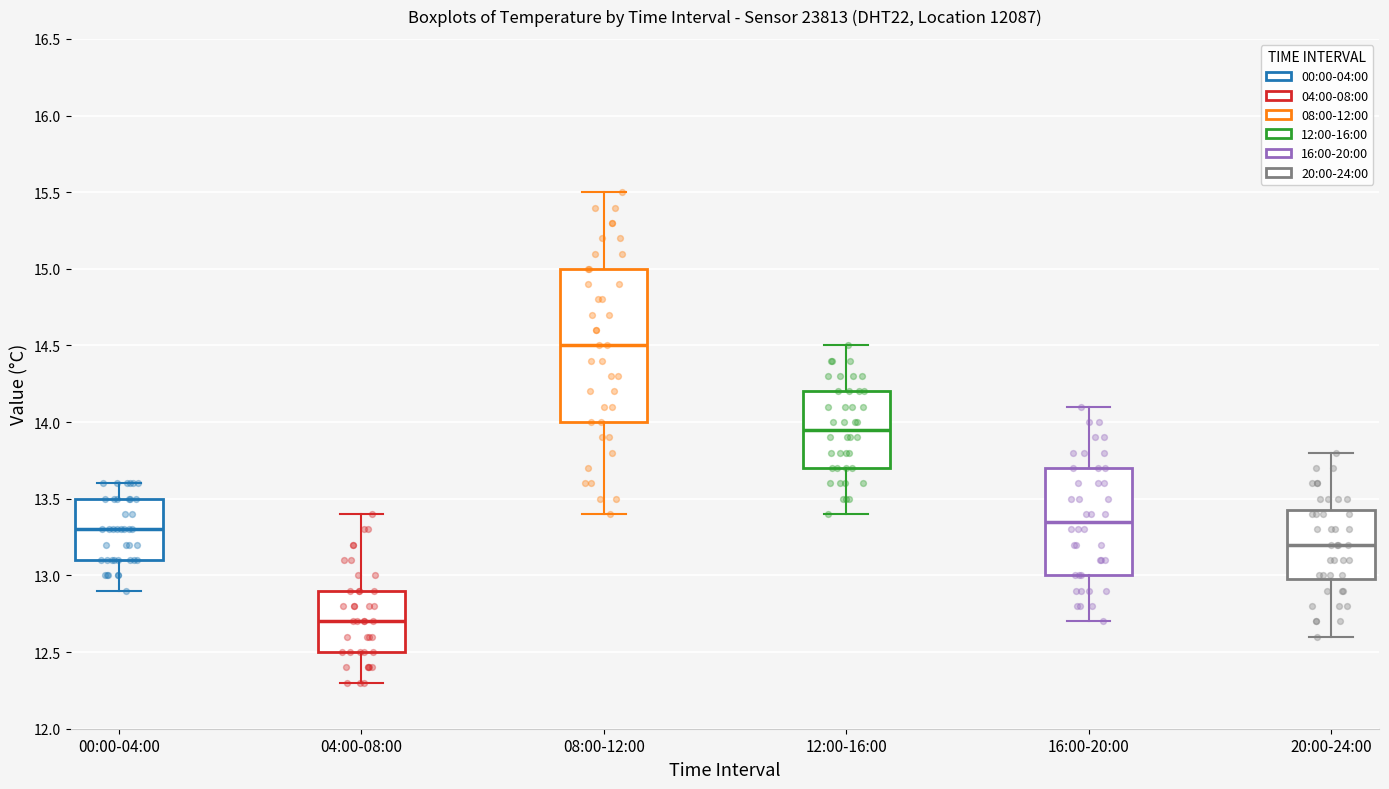

Reading left to right, transcribe this box plot: for each box, give where its median line is, the range the box spans, and where its two whiskers end, as read against the y-axis. The values are not printed on the chart, so give them approximately, as read against the axis.

00:00-04:00: median 13.30, box 13.10 to 13.50, whiskers 12.90 to 13.60
04:00-08:00: median 12.70, box 12.50 to 12.90, whiskers 12.30 to 13.40
08:00-12:00: median 14.50, box 14.00 to 15.00, whiskers 13.40 to 15.50
12:00-16:00: median 13.95, box 13.70 to 14.20, whiskers 13.40 to 14.50
16:00-20:00: median 13.35, box 13.00 to 13.70, whiskers 12.70 to 14.10
20:00-24:00: median 13.20, box 13.00 to 13.45, whiskers 12.60 to 13.80